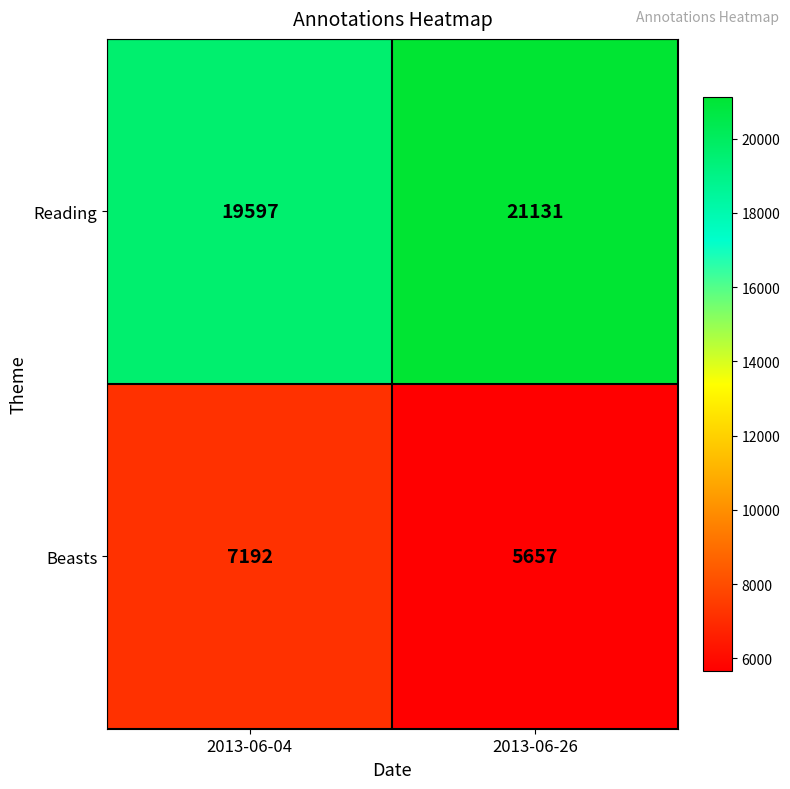

How many distinct data groups are displayed?

2